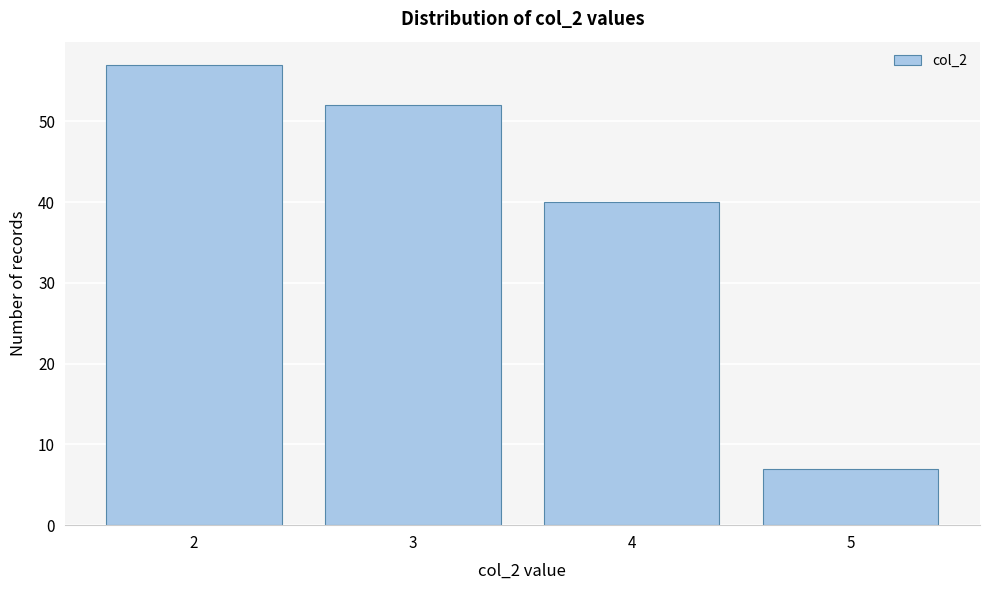

Reading left to right, extract all data points from this chart.

2=57	3=52	4=40	5=7